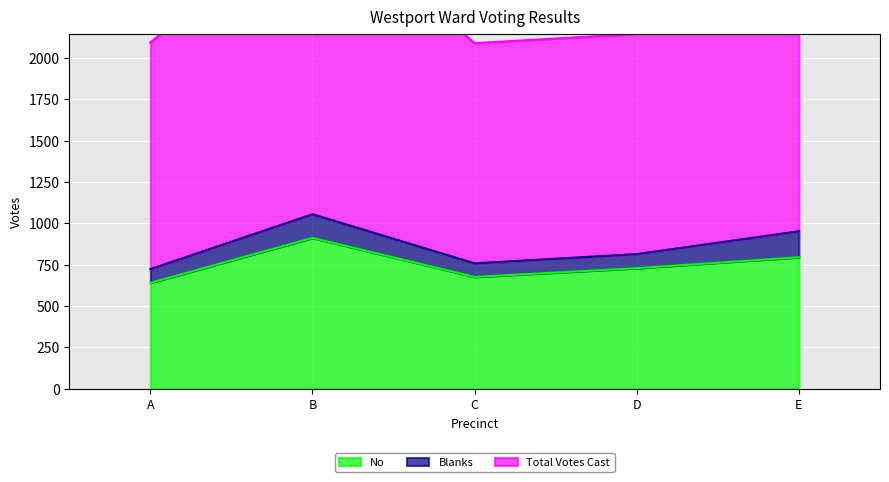

Where is No nearest to the value 776?

E